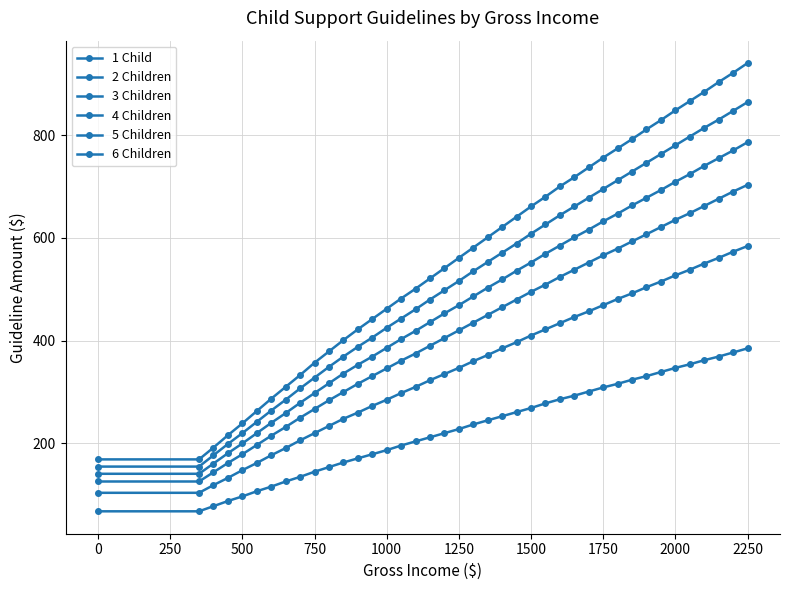

How many lines are shown in the chart?

6